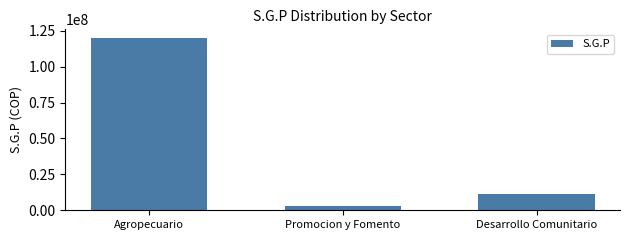

Reading left to right, extract all data points from this chart.

Agropecuario=120000000	Promocion y Fomento=3000000	Desarrollo Comunitario=11000000